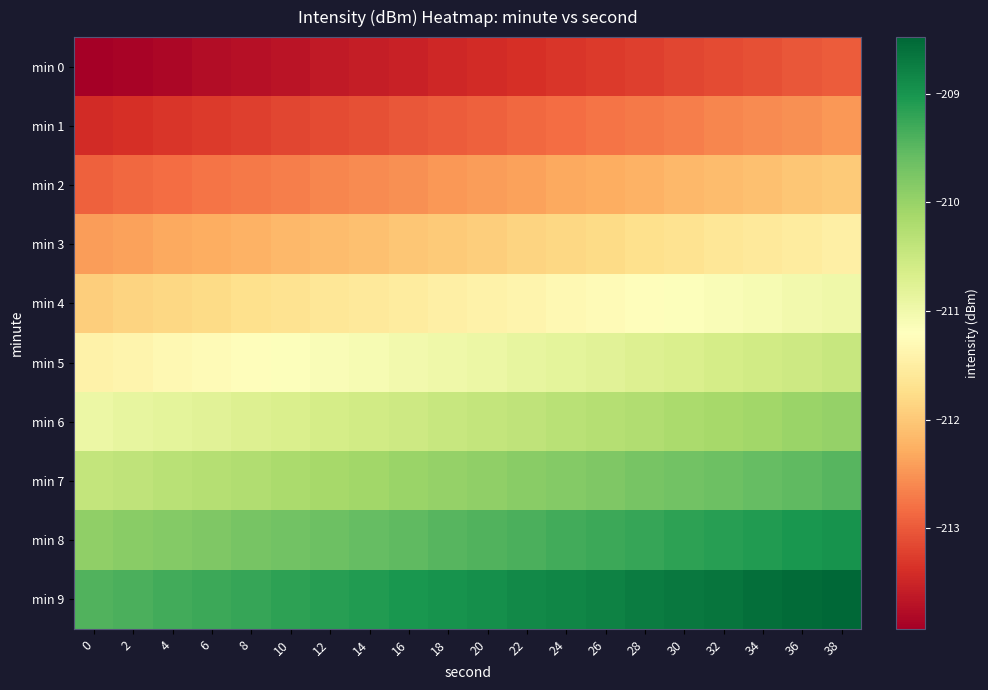

What is the total value across all series at 24?

-2110.8